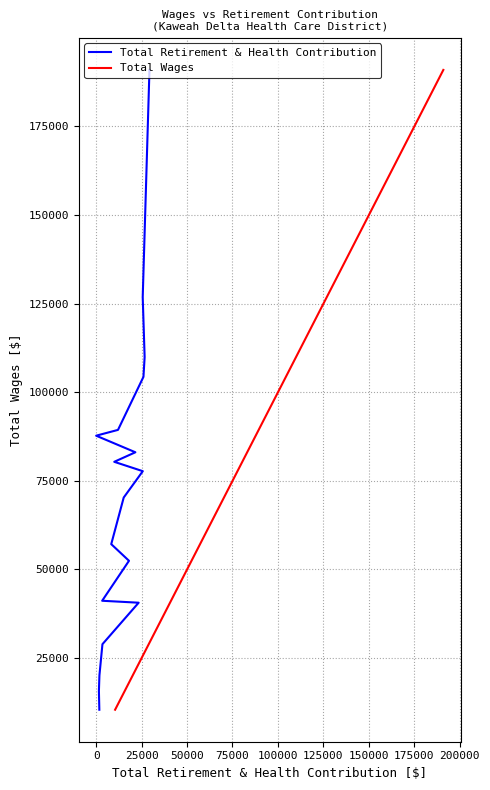

Is the value of Total Wages at 50000 greater than the value of Total Retirement & Health Contribution at 11?

No